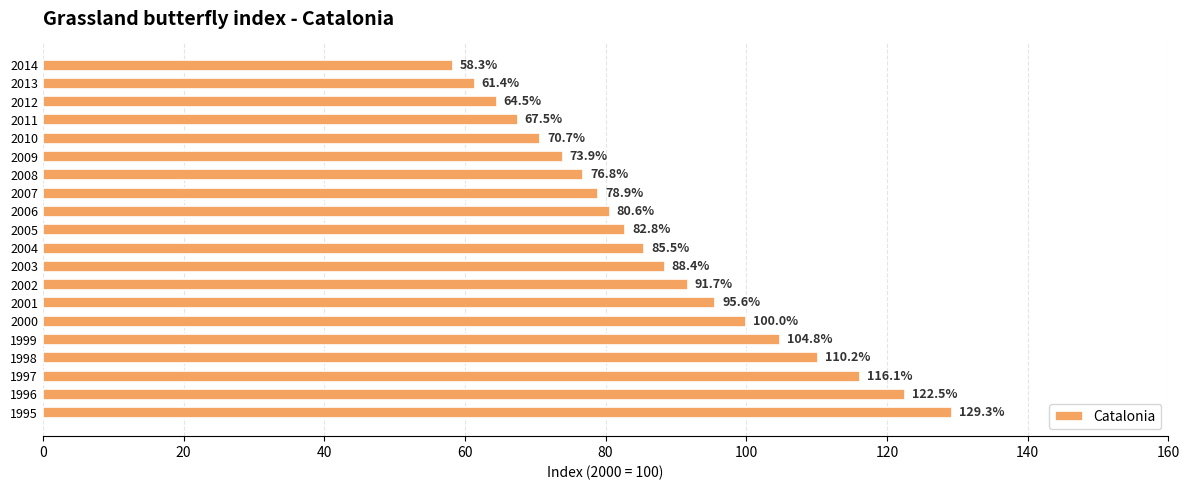

Where is the data nearest to the value 93?

2002